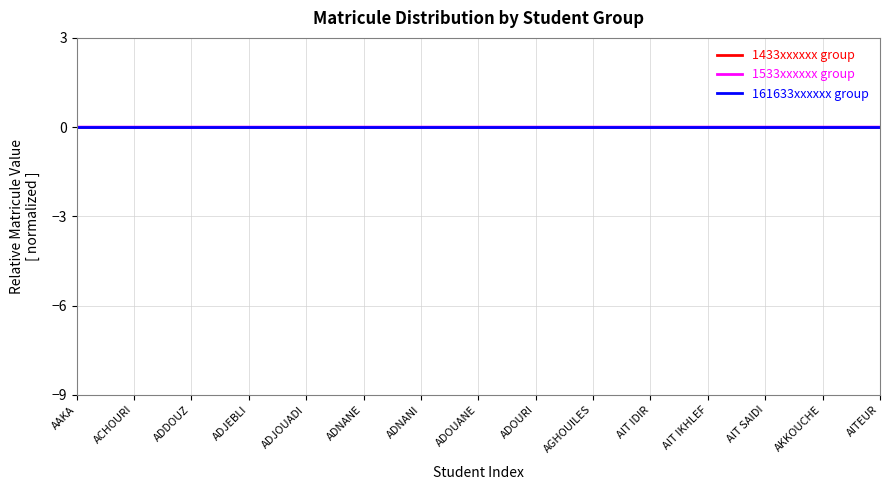

The value of 1433xxxxxx group at AIT SAIDI is 0.0. True or false?

True